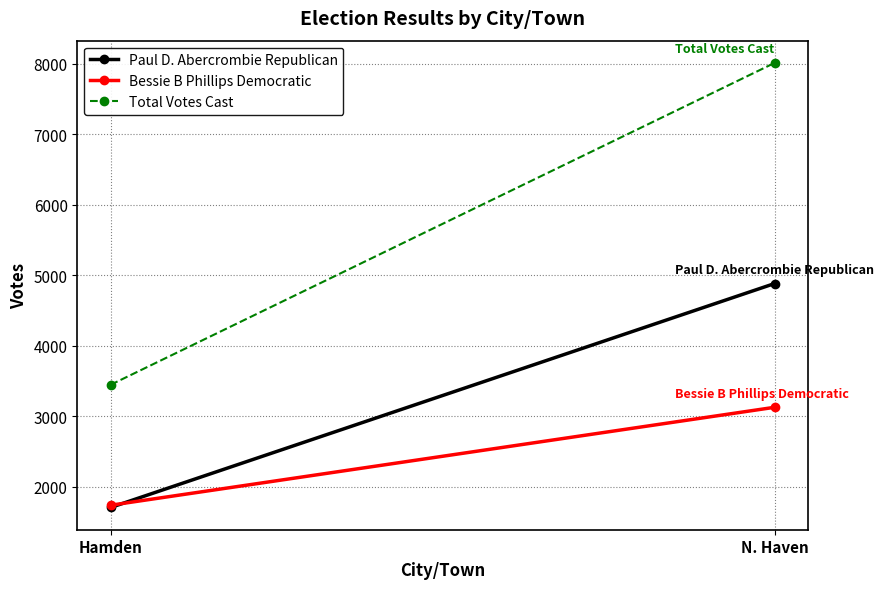

At how many categories does at least one series exceed 2805?

2